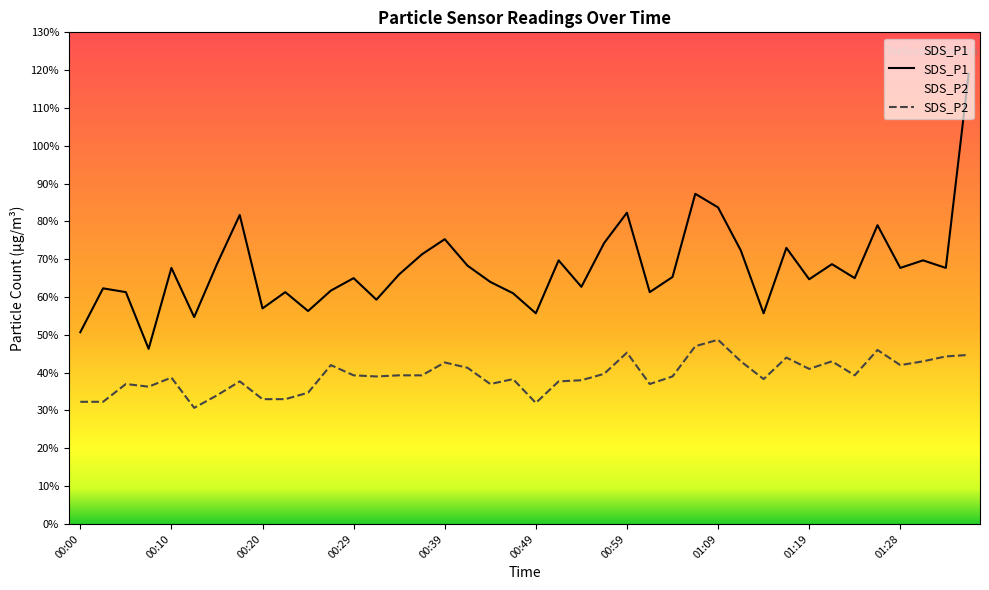

How many data points does each series have?

40